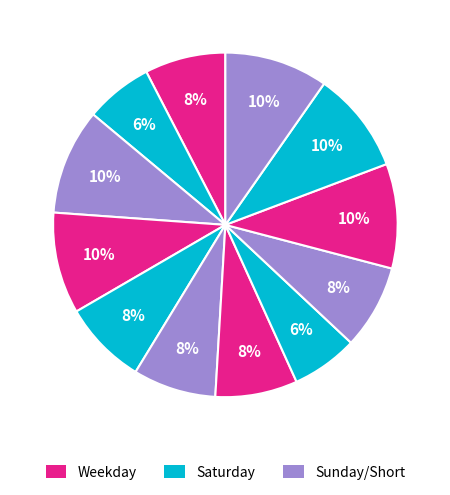

How many segments does this pie chart have?

12